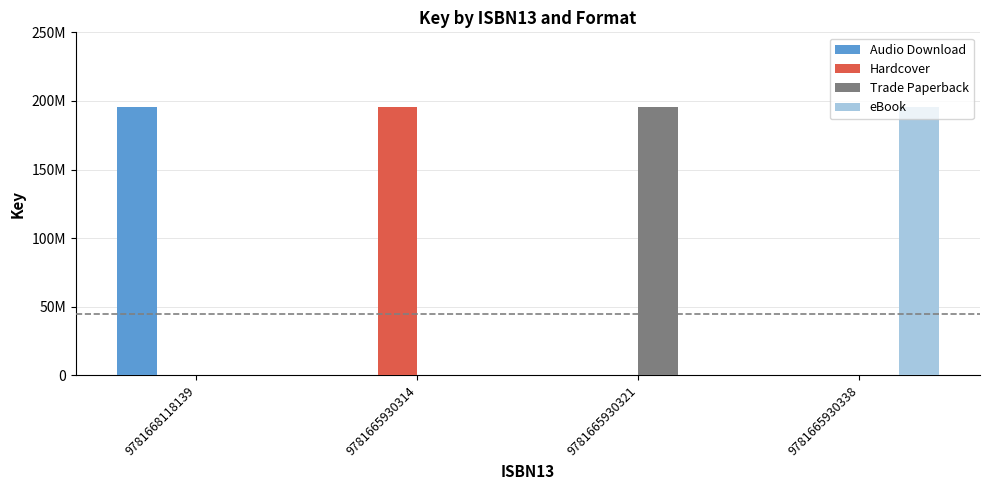

Is the value of Trade Paperback at 9781668118139 greater than the value of Hardcover at 9781665930321?

No